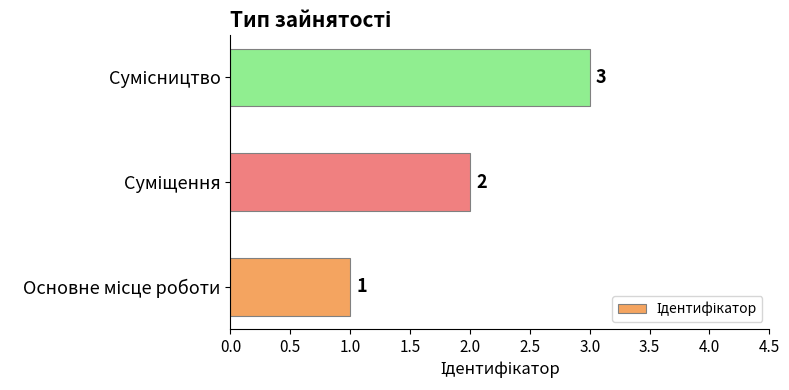

What is the sum of all values?

6